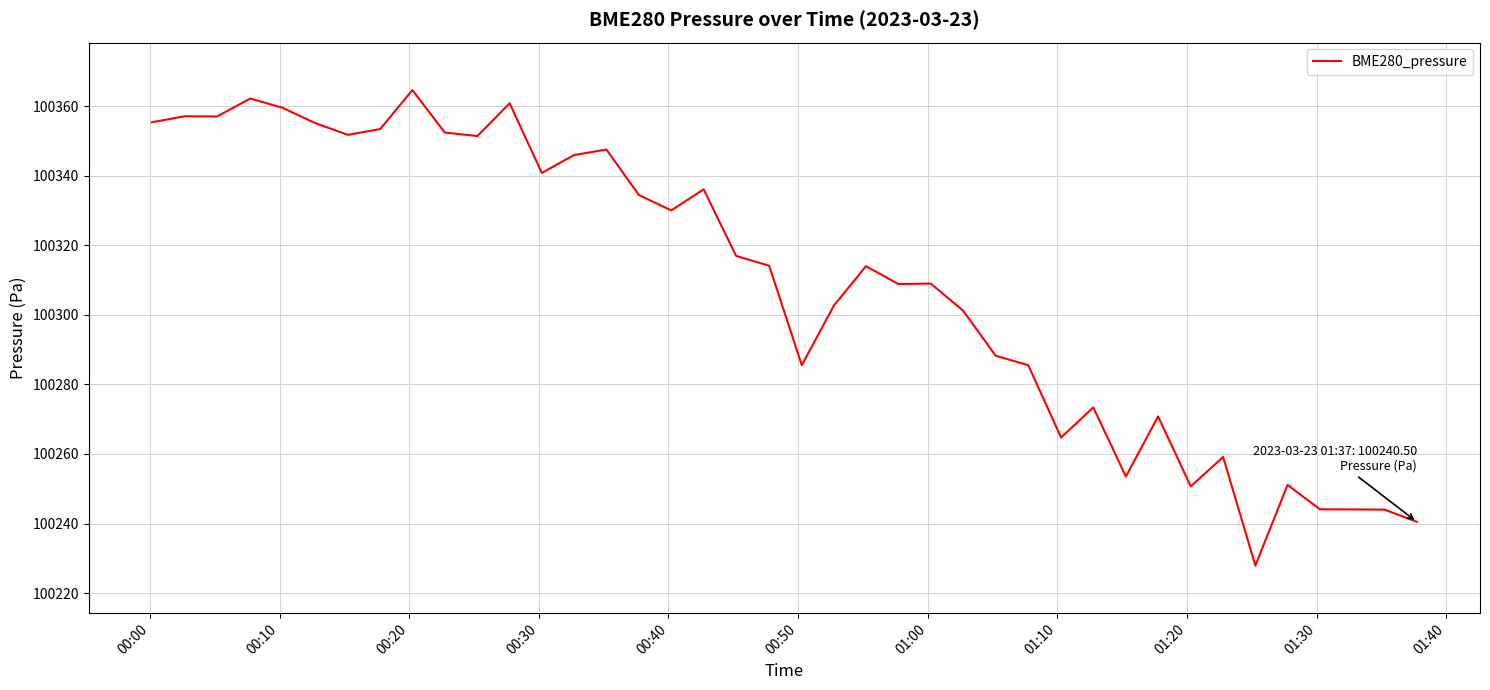

True or false: the data has more than 0 interior local peaks.

True